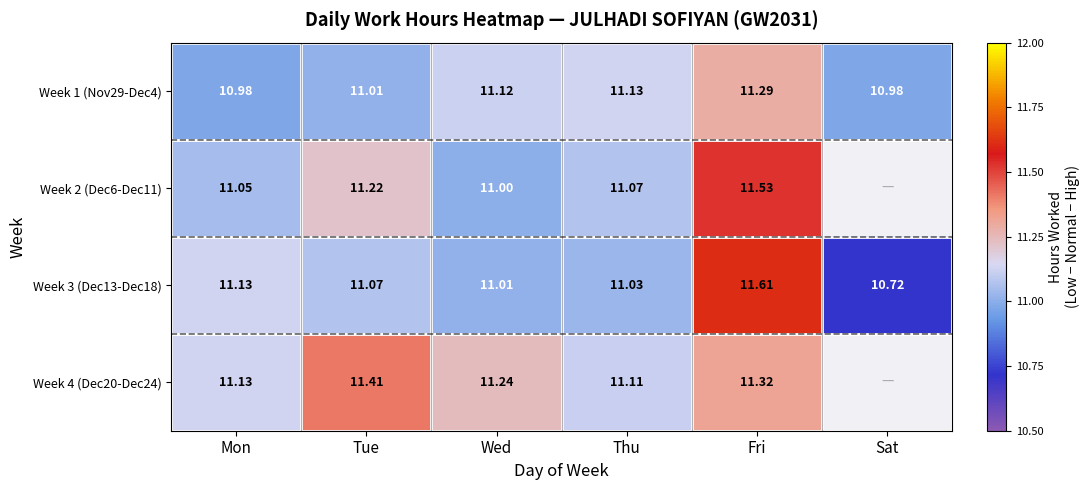

At which category is the sum across all series the highest?

Fri